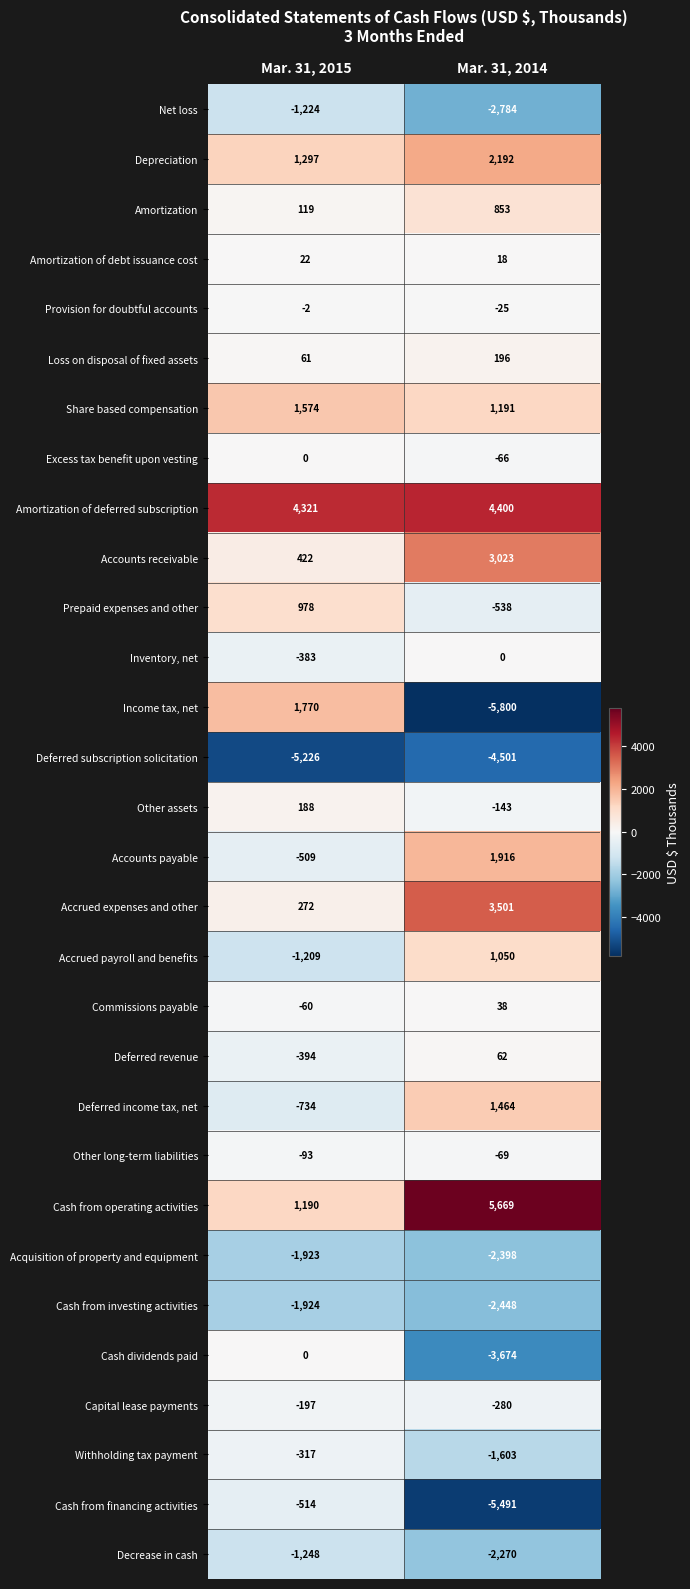

At which label does Other long-term liabilities reach its minimum?

Mar. 31, 2015